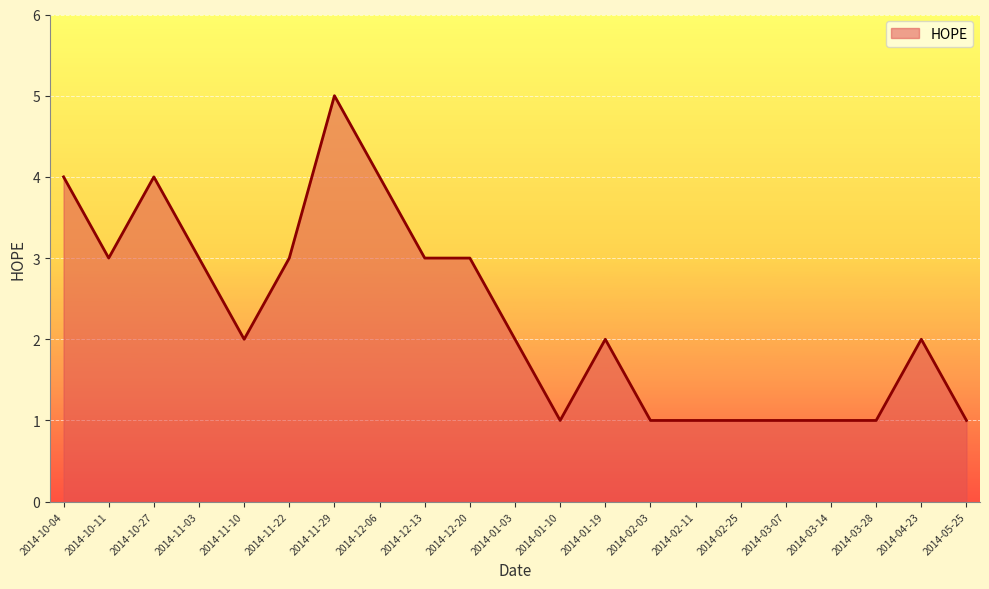

What is the average value?

2